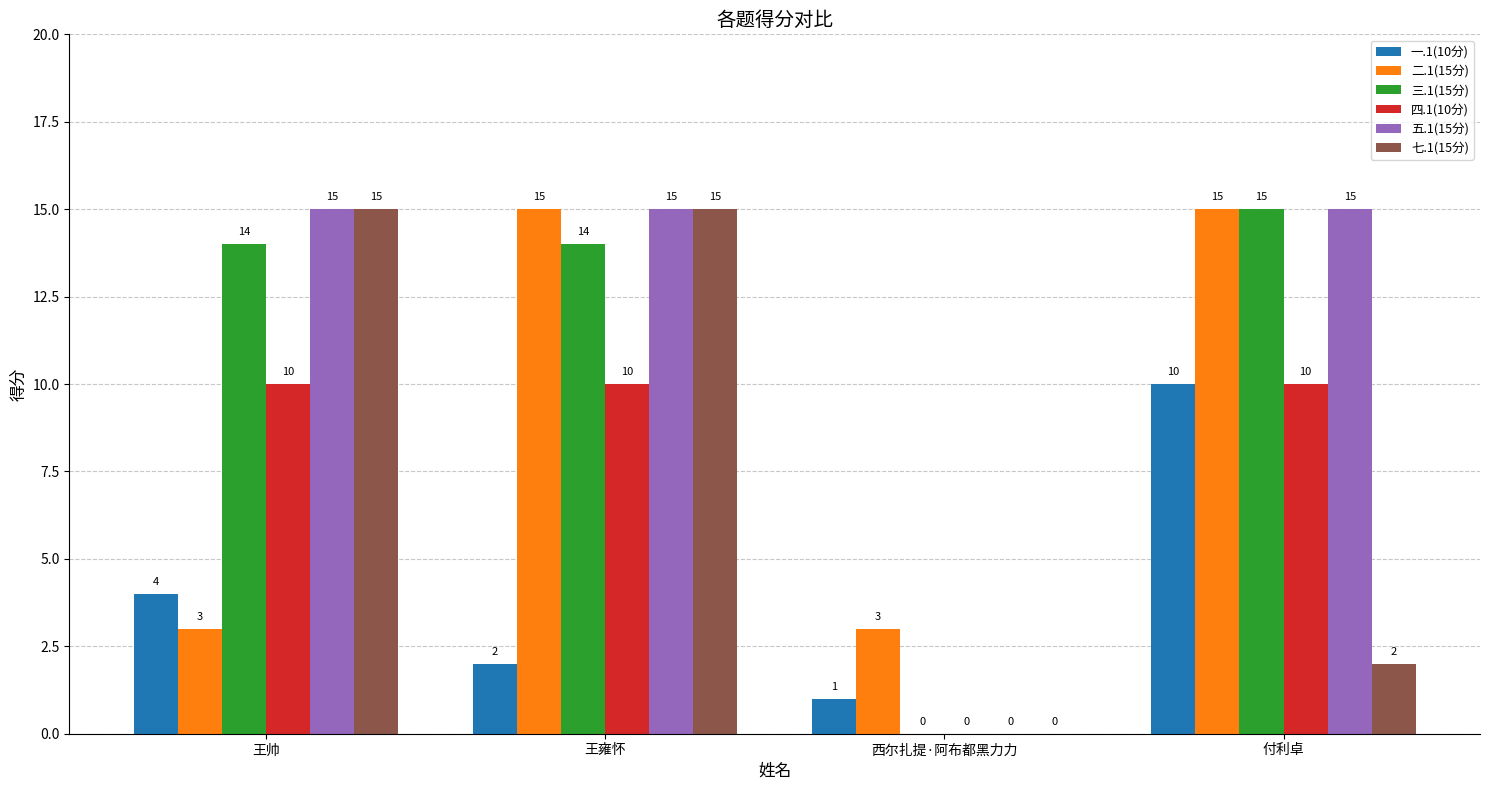

Is the value of 三.1(15分) at 王帅 greater than the value of 一.1(10分) at 西尔扎提·阿布都黑力力?

Yes